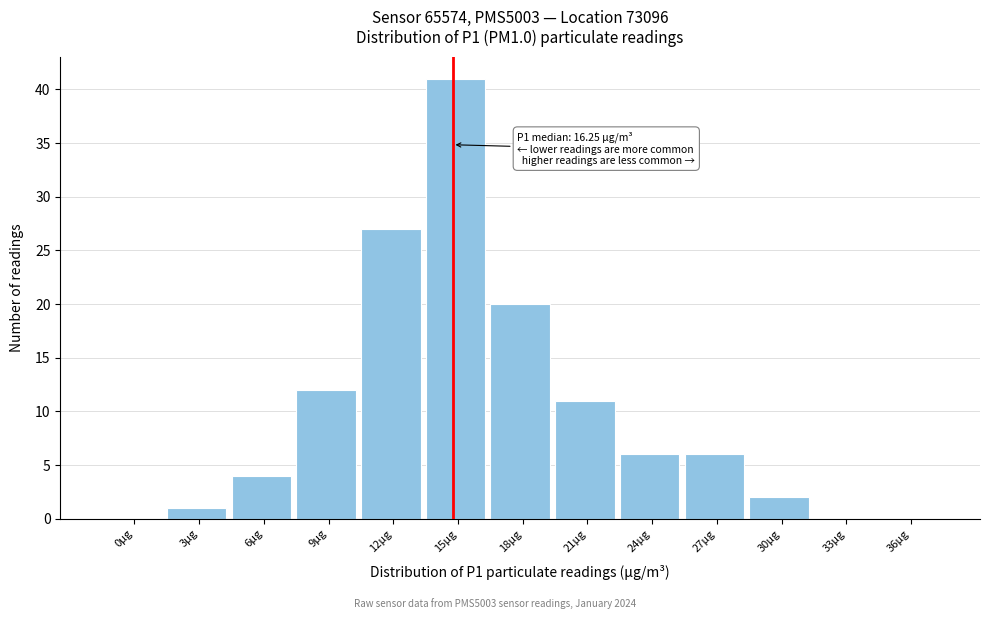

Reading left to right, what are all the values shown in this chart?

0µg=0	3µg=1	6µg=4	9µg=12	12µg=27	15µg=41	18µg=20	21µg=11	24µg=6	27µg=6	30µg=2	33µg=0	36µg=0